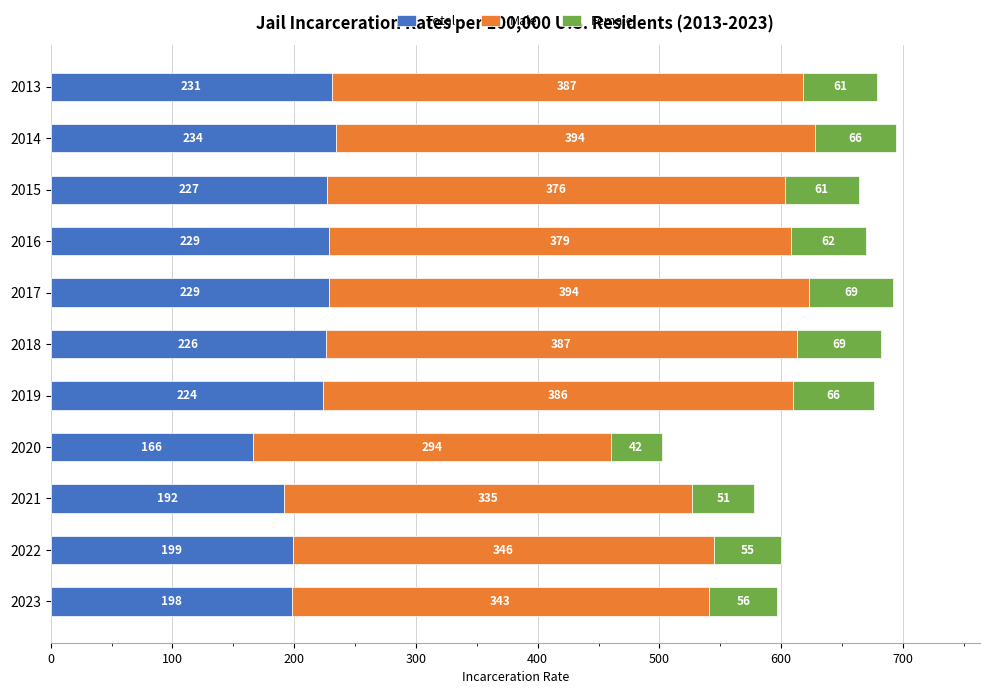

The value of Total at 2021 is 192. True or false?

True